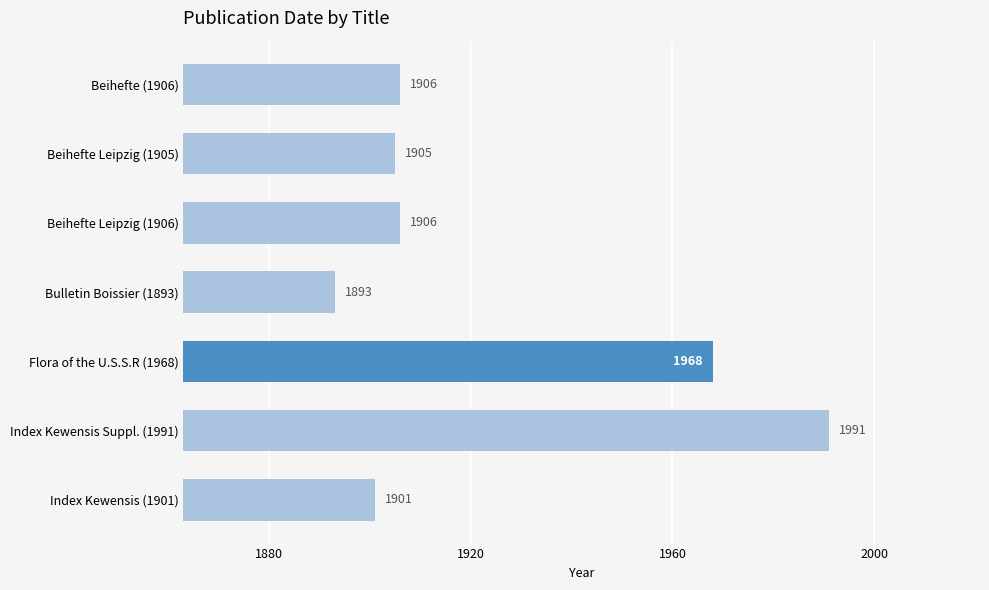

Which label corresponds to the largest value in the chart?

Index Kewensis Suppl. (1991)